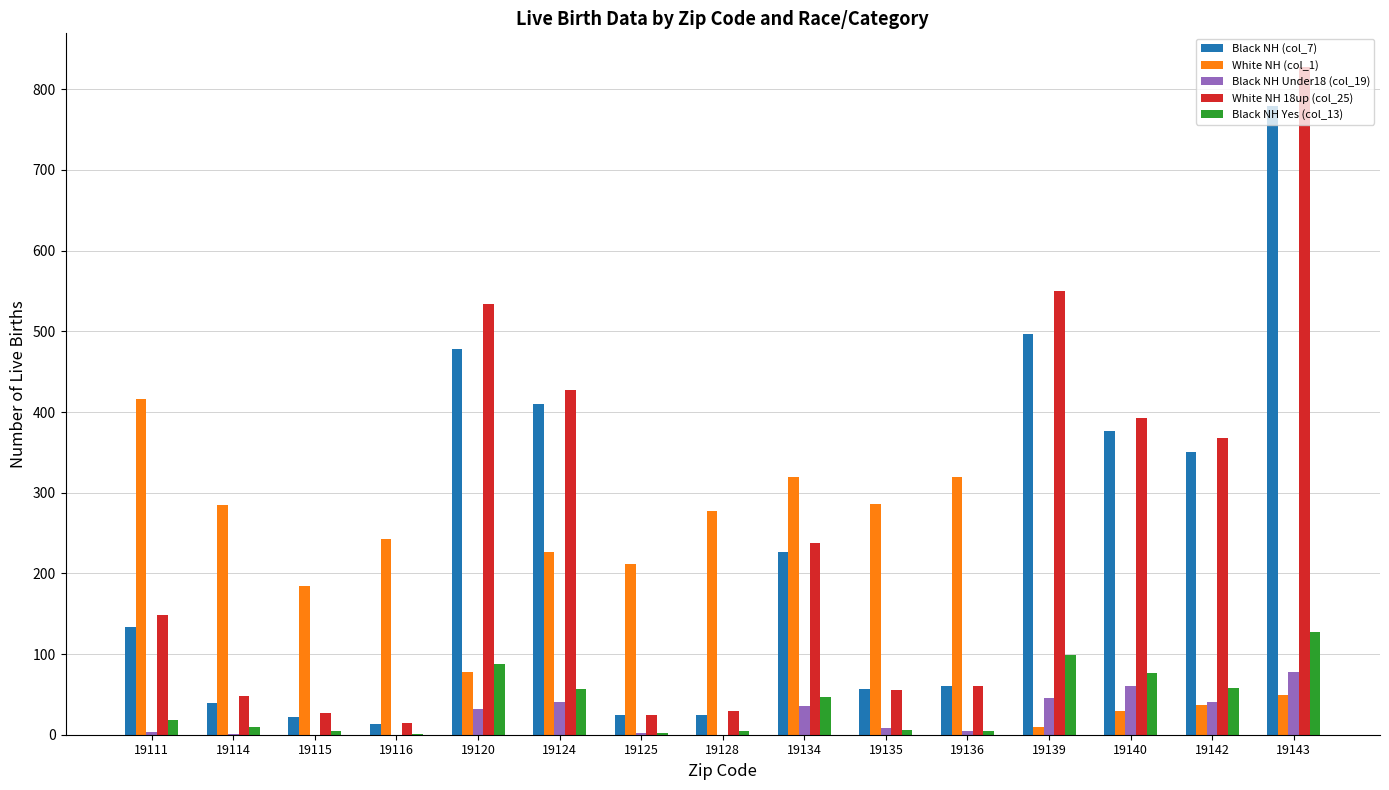

How many series are shown in this chart?

5